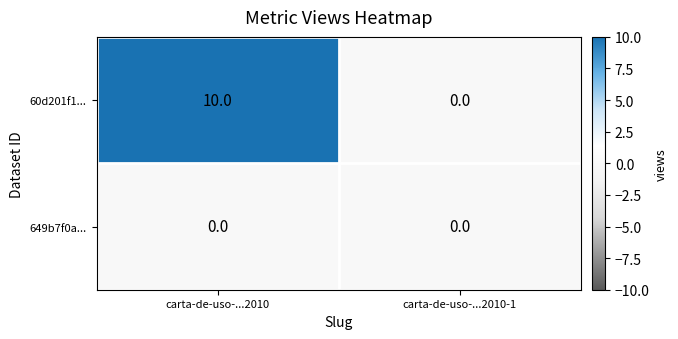

Which label corresponds to the largest value in the chart?

carta-de-uso-...2010